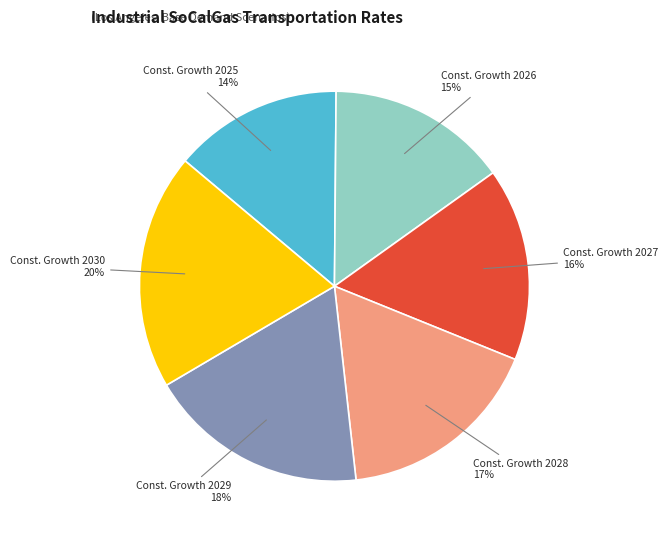

To the nearest percent, what portion does Const. Growth 2029 represent?

18%